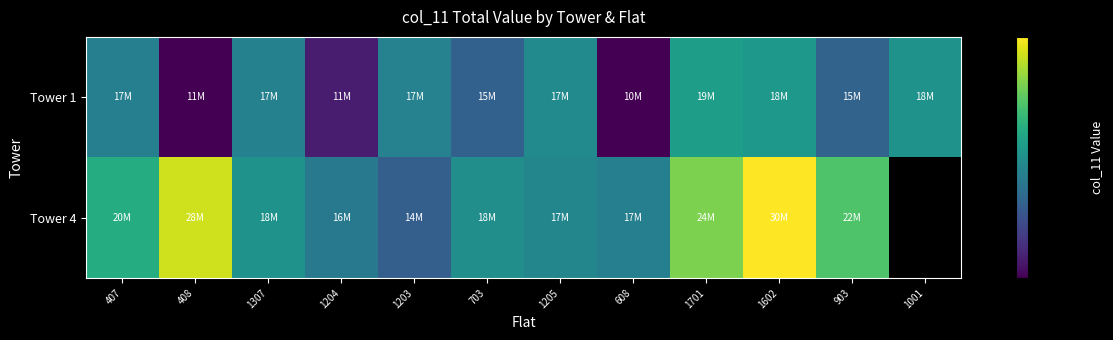

At how many categories does at least one series exceed 13804174?

12